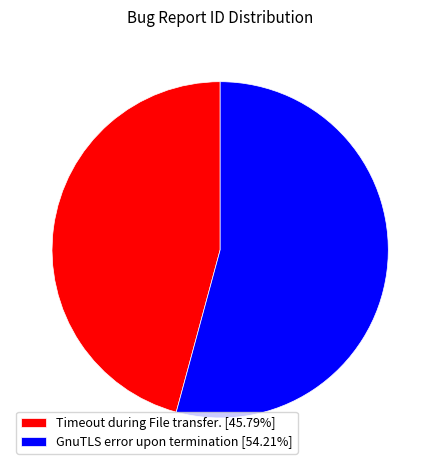

Is the sum of GnuTLS error upon termination and Timeout during File transfer. greater than half?

Yes